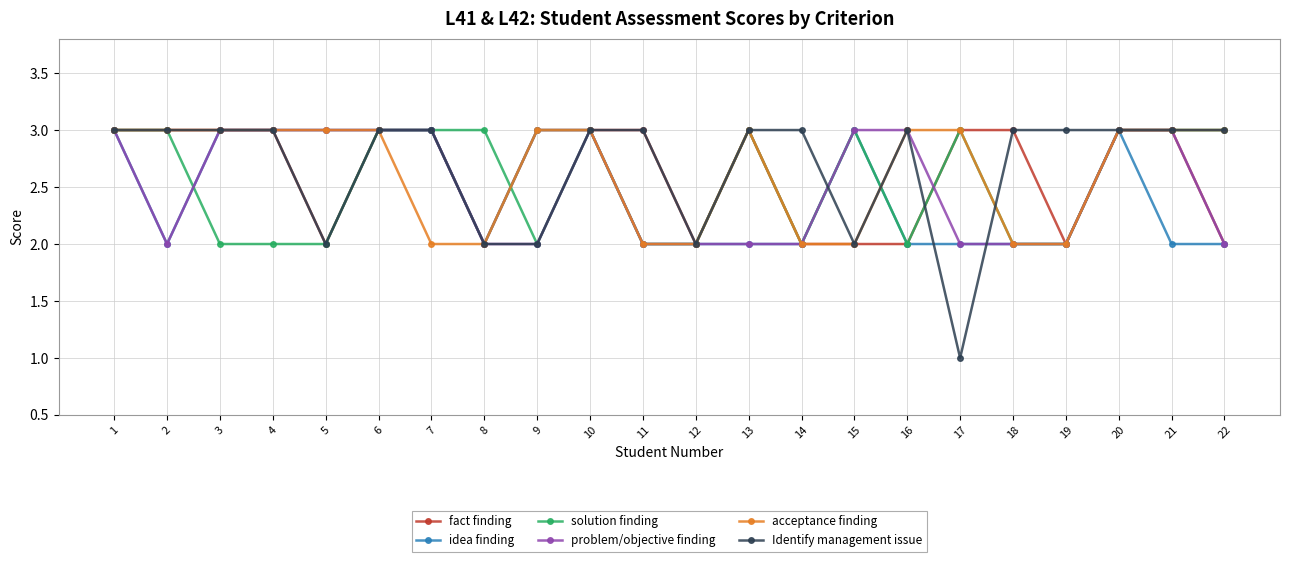

Is the value of solution finding at 19 greater than the value of acceptance finding at 20?

No